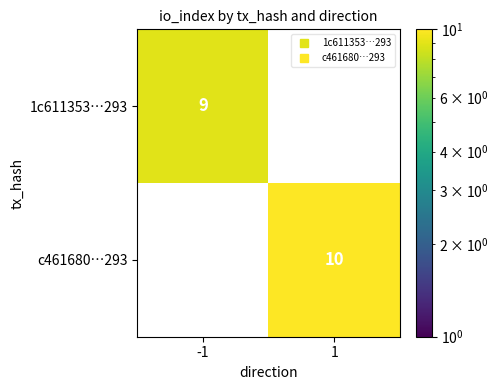

How many positive values does the 1c611353…293 series have?

1